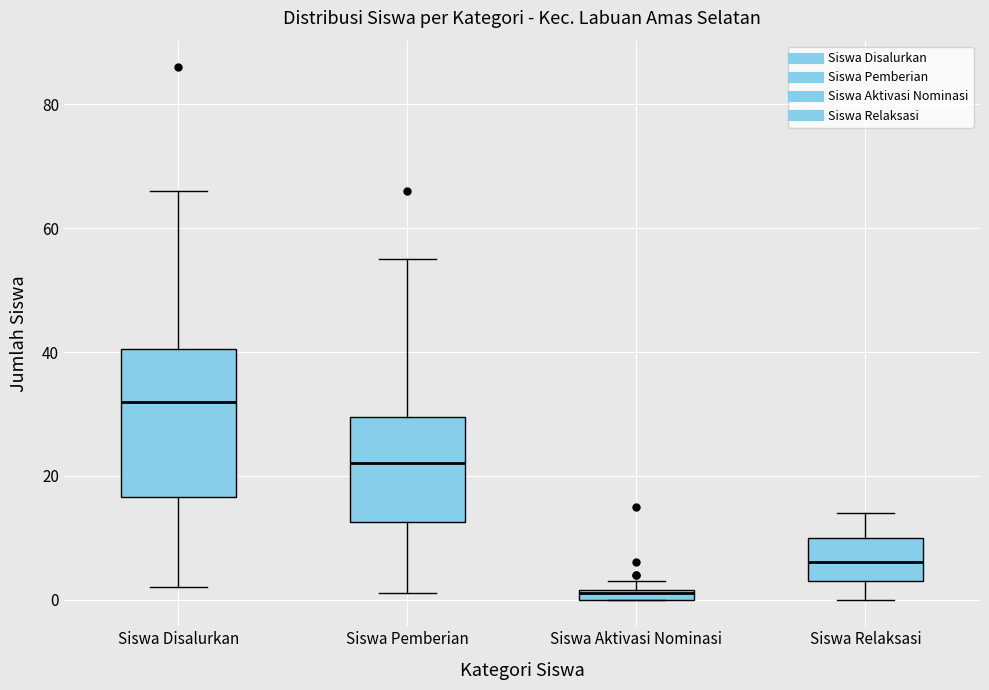

Which box has the lowest median line?

Siswa Aktivasi Nominasi